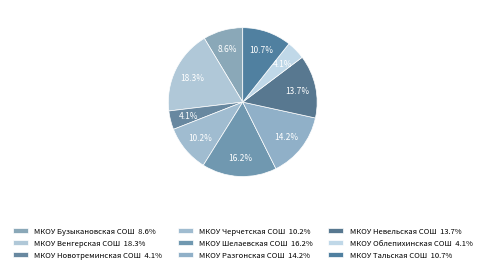

What is the ratio of the value at МКОУ Черчетская СОШ to the value at МКОУ Разгонская СОШ?

0.7